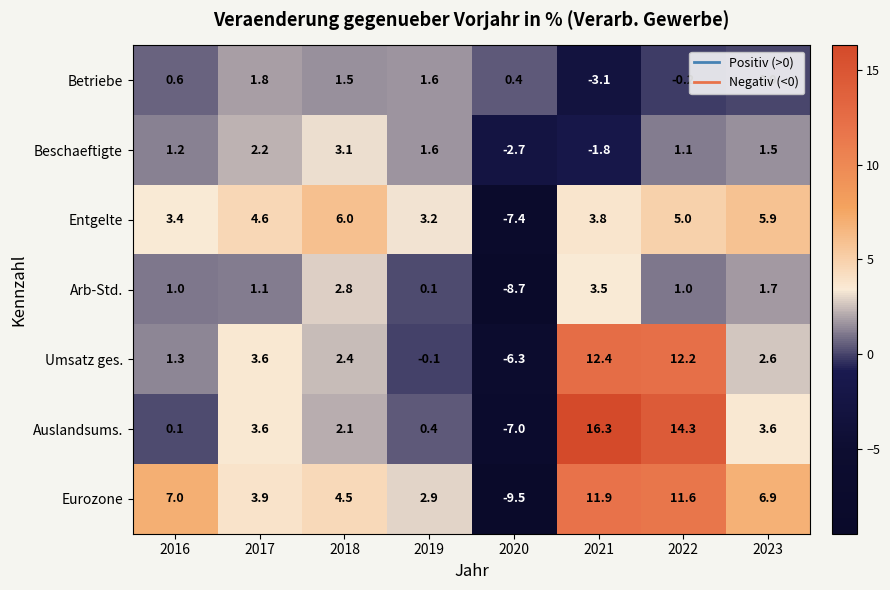

Is it true that Eurozone equals 3.9 at 2017?

True